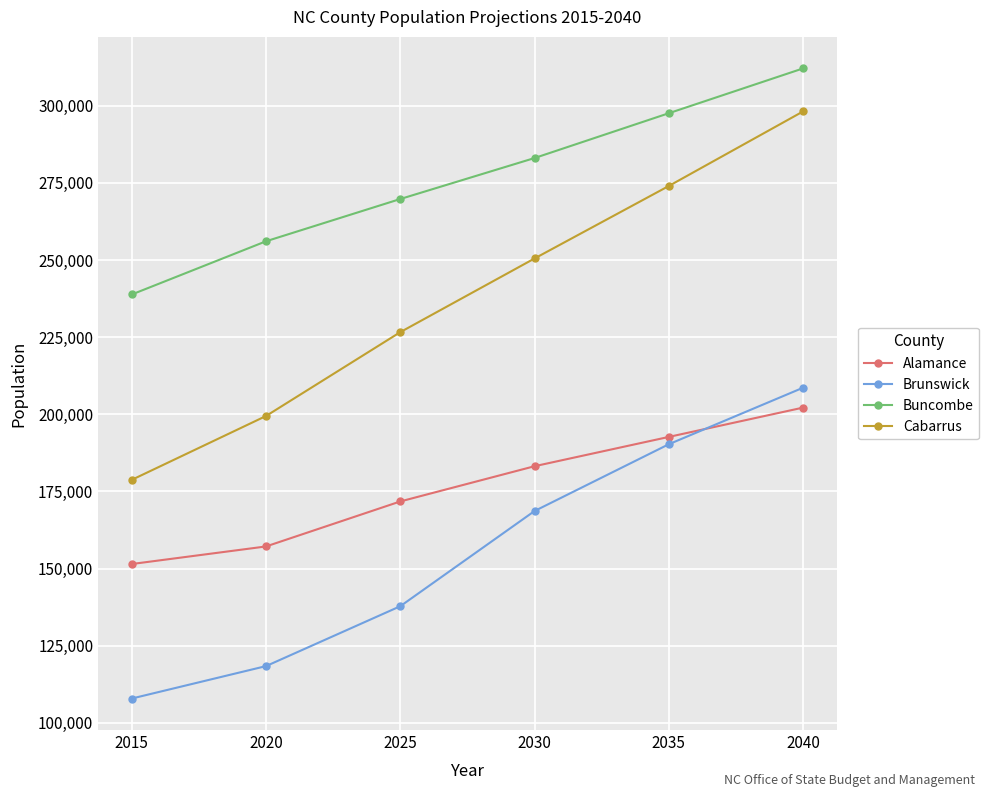

What is the value of the Buncombe point at the 2nd from the left?

256096